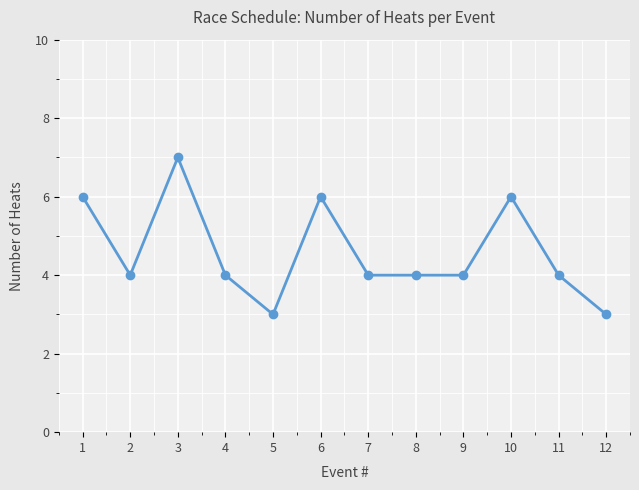

Reading left to right, transcribe all the data shown in this chart.

6	4	7	4	3	6	4	4	4	6	4	3